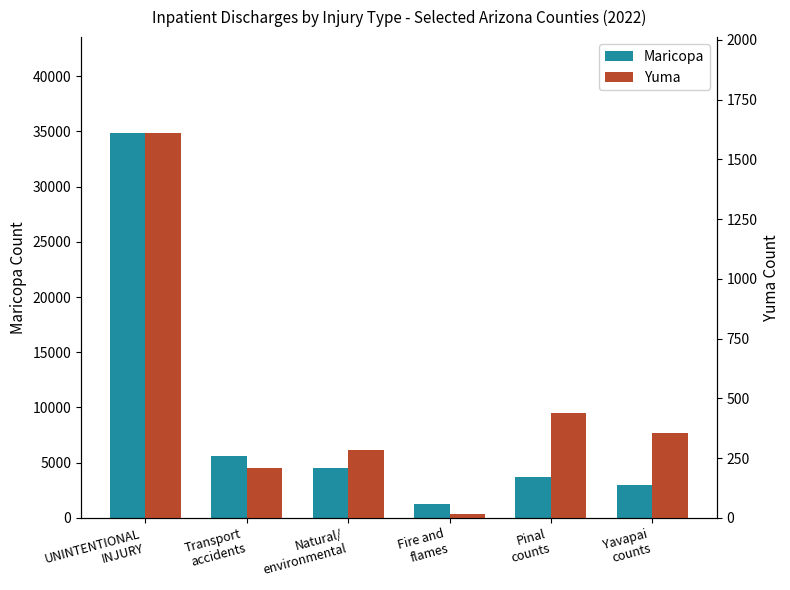

What is the total value across all series at Natural/
environmental?

4801